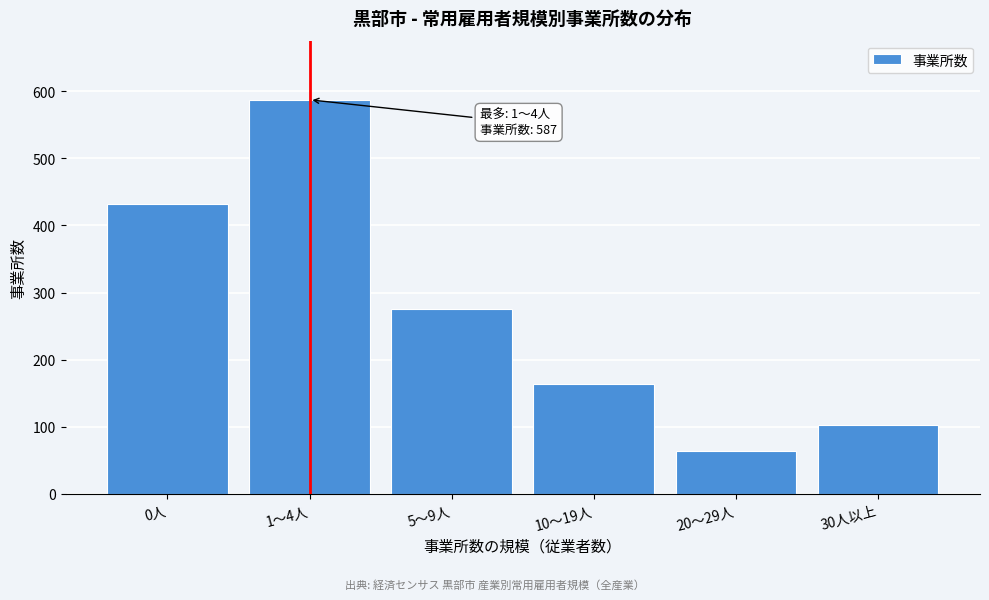

Reading right to left, what are all the values shown in this chart?

30人以上=102	20～29人=64	10～19人=164	5～9人=275	1～4人=587	0人=432